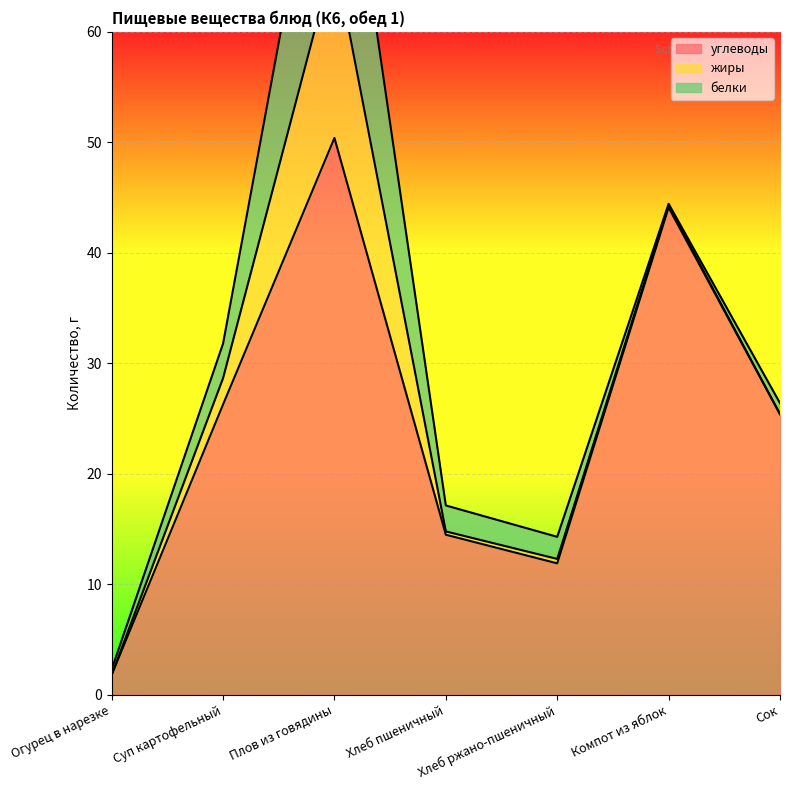

What is the sum of the углеводы values at Сок and Огурец в нарезке?

27.2